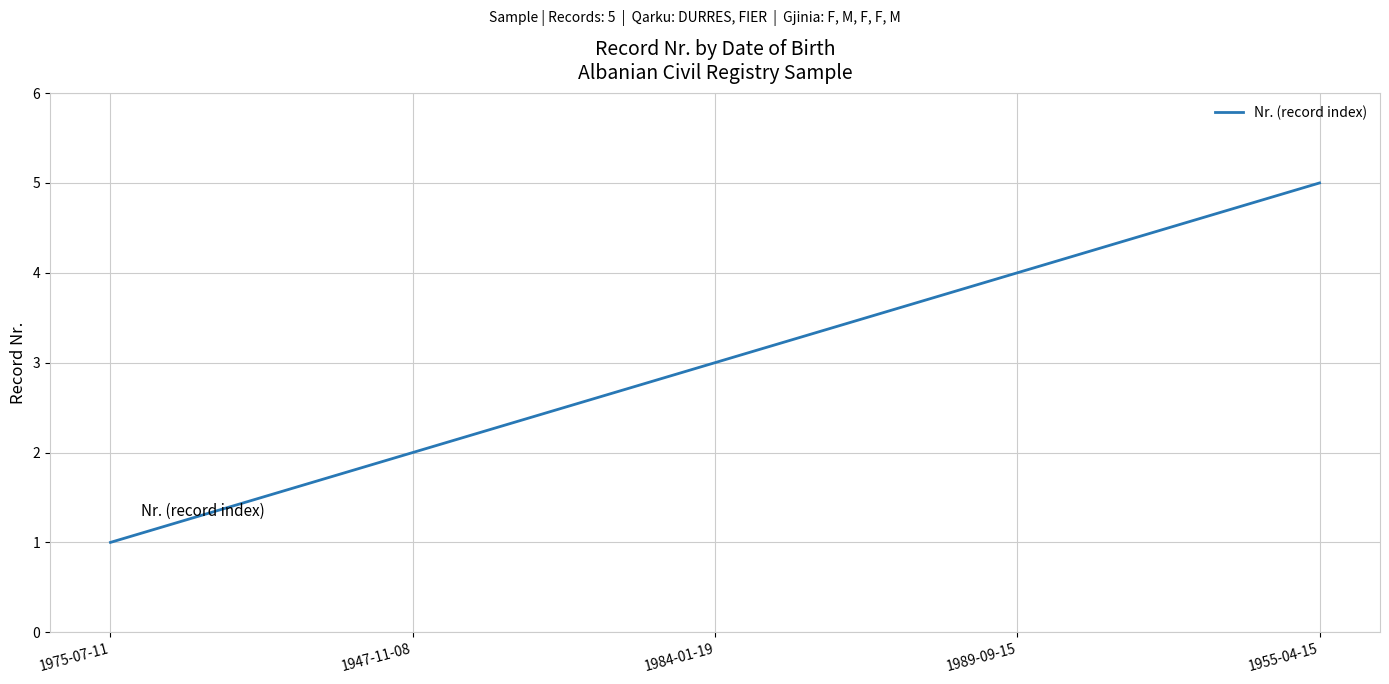

Count the number of data series in this chart.

1